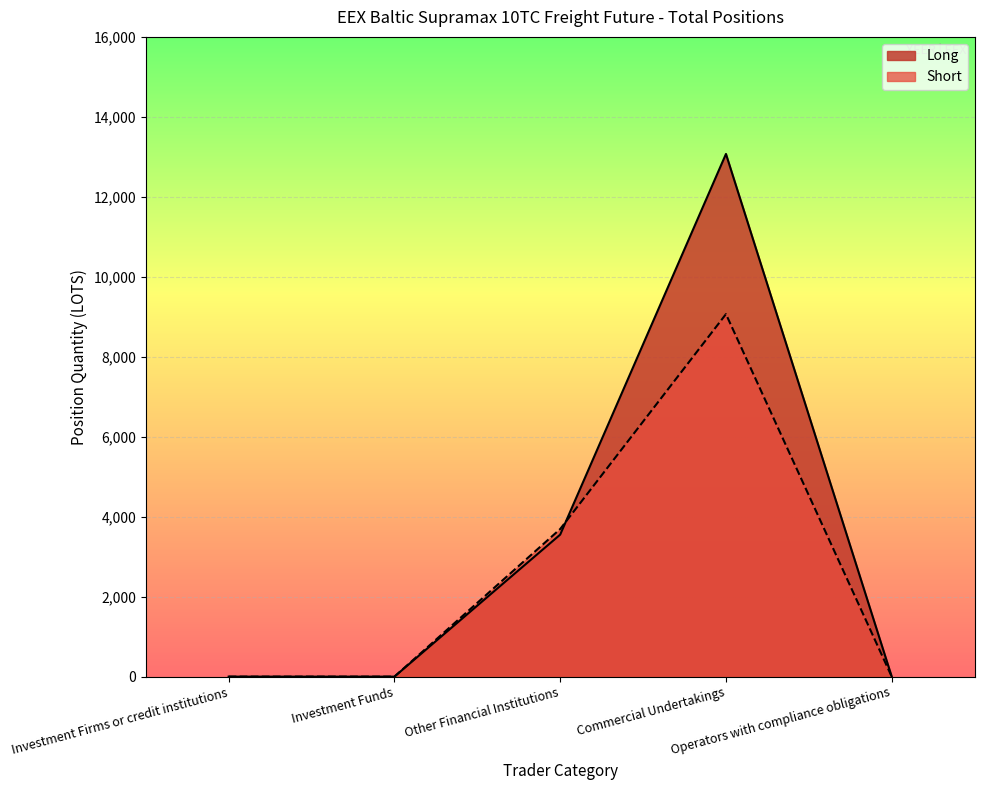

How many data points does each series have?

5